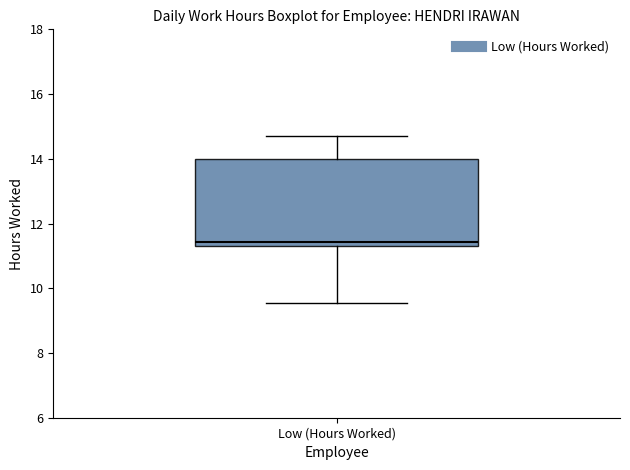

Where is the lower edge of the box for Low (Hours Worked) on the y-axis? The values are not printed on the chart, so give them approximately, as read against the axis.

11.2